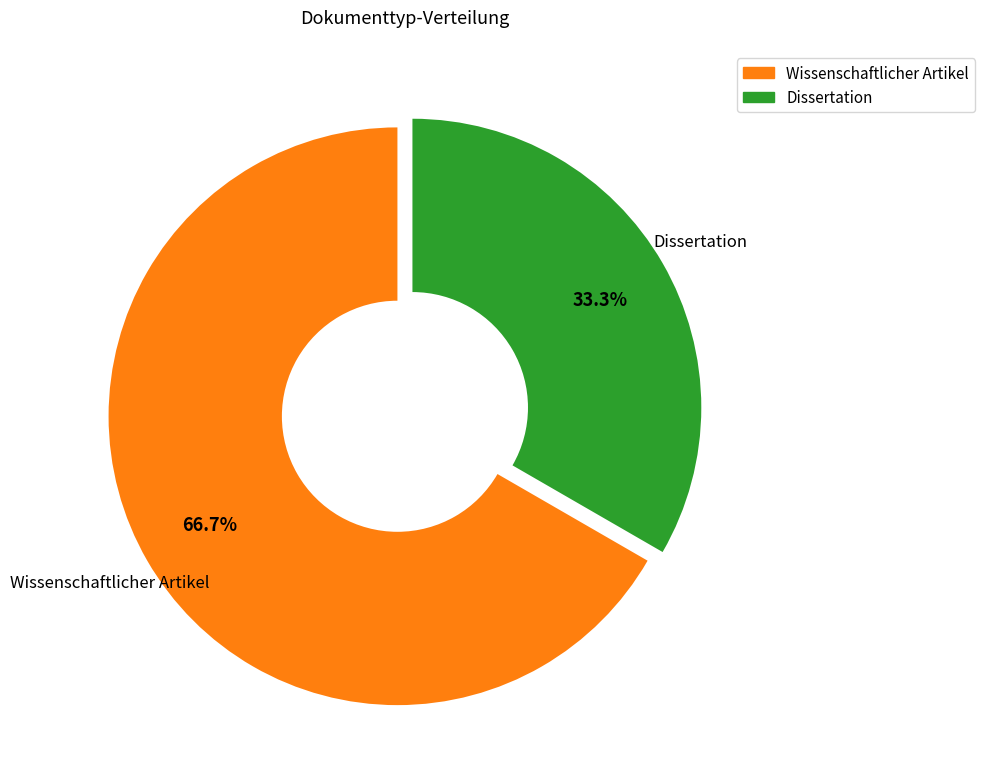

Is there a majority slice in this chart?

Yes